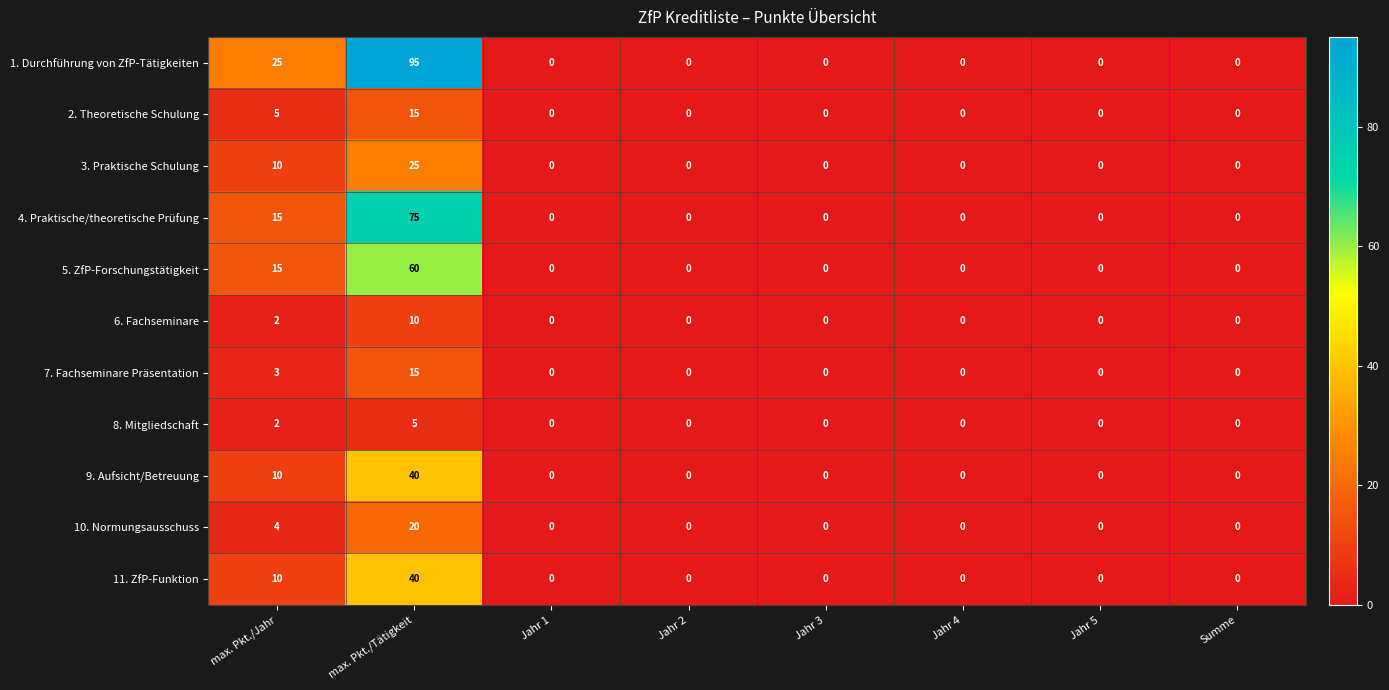

At which category is the sum across all series the highest?

max. Pkt./Tätigkeit